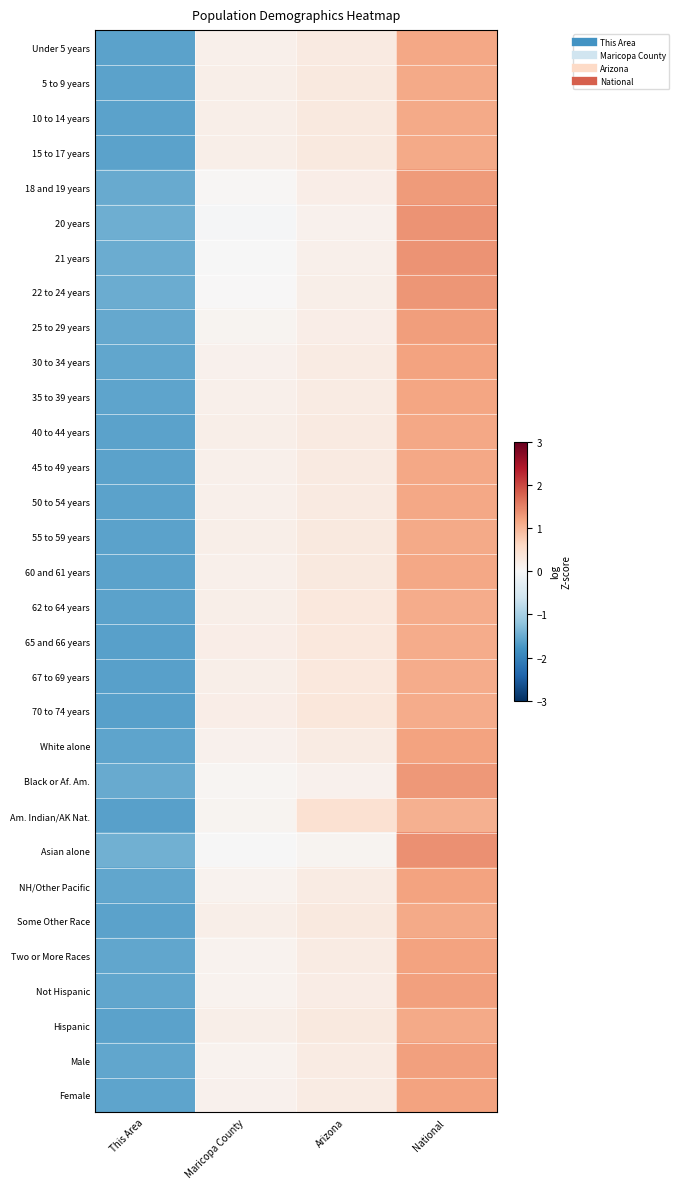

Rank the series at Maricopa County from lowest to highest value.

20 years, 21 years, Asian alone, 22 to 24 years, 18 and 19 years, Black or Af. Am., 25 to 29 years, Am. Indian/AK Nat., Not Hispanic, Male, NH/Other Pacific, Two or More Races, 30 to 34 years, Female, White alone, 35 to 39 years, 60 and 61 years, 50 to 54 years, Under 5 years, 45 to 49 years, 55 to 59 years, 40 to 44 years, Hispanic, 15 to 17 years, 5 to 9 years, 62 to 64 years, 67 to 69 years, Some Other Race, 10 to 14 years, 70 to 74 years, 65 and 66 years